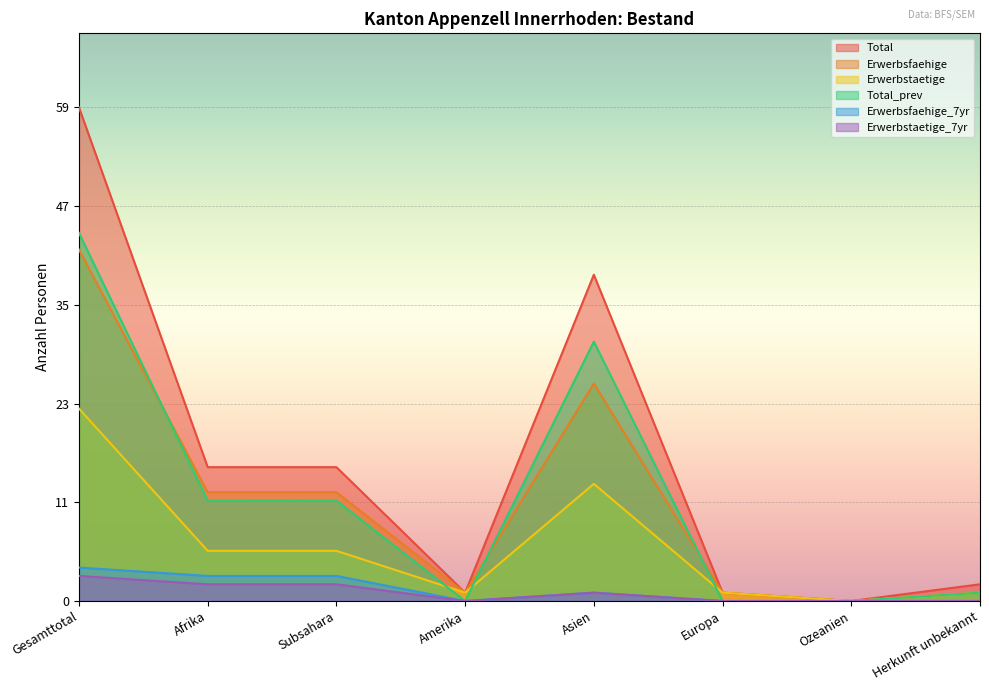

How many lines are shown in the chart?

6